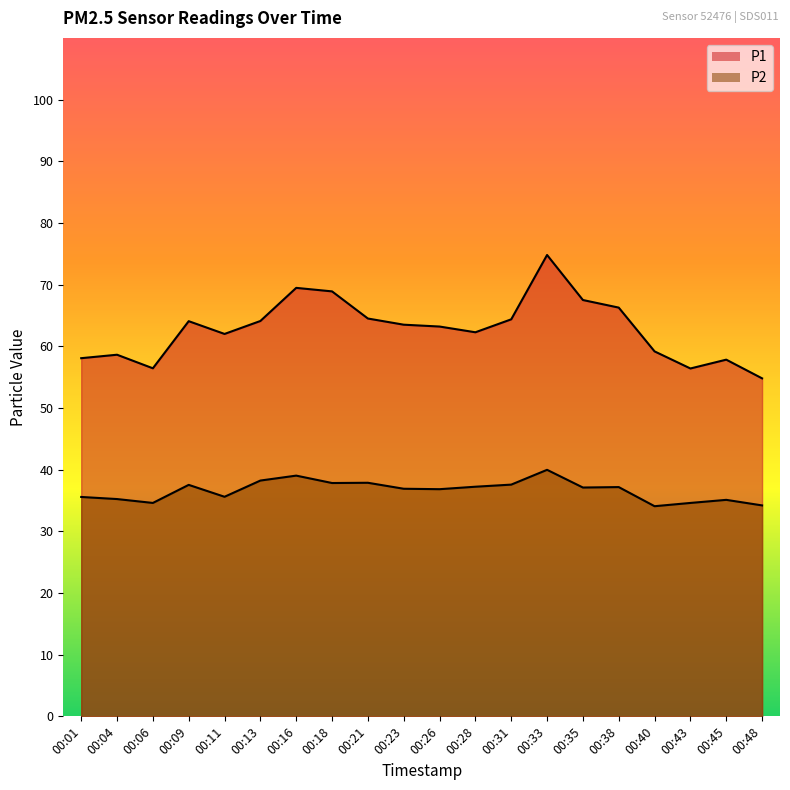

What is the sum of all P1 values?

1256.3